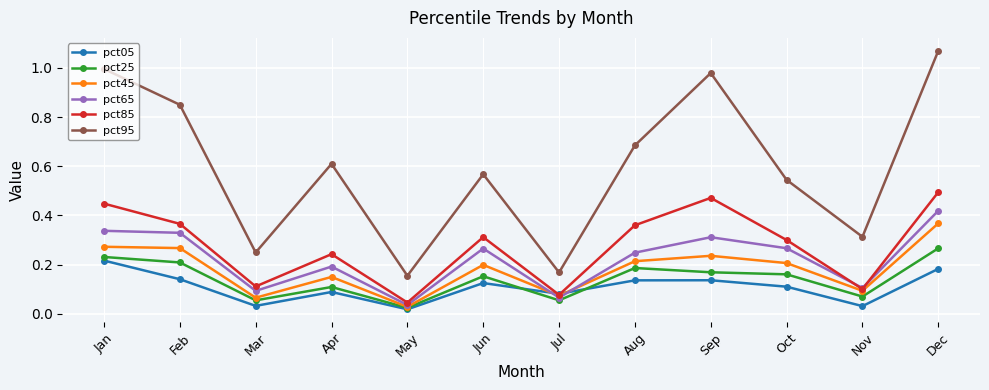

True or false: pct85 and pct95 intersect in this chart.

False